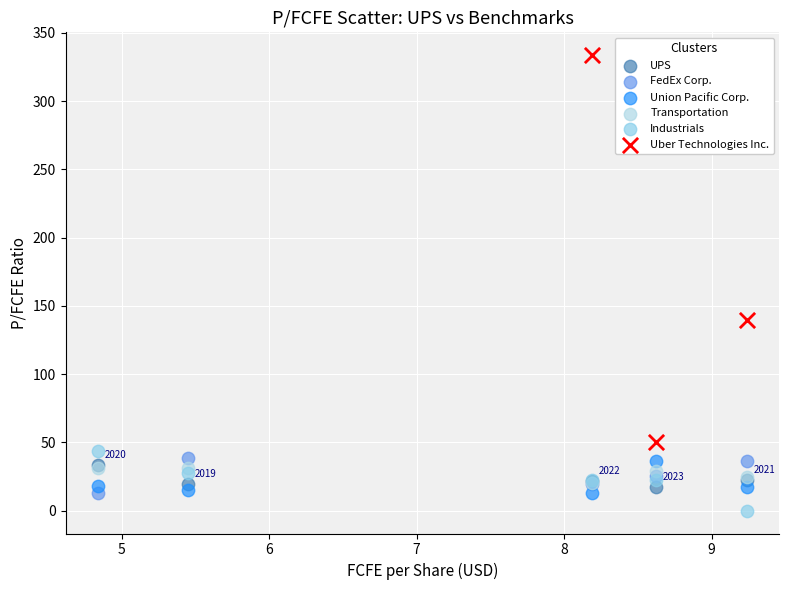

Which series has the largest Y range (max minus min)?

Uber Technologies Inc.